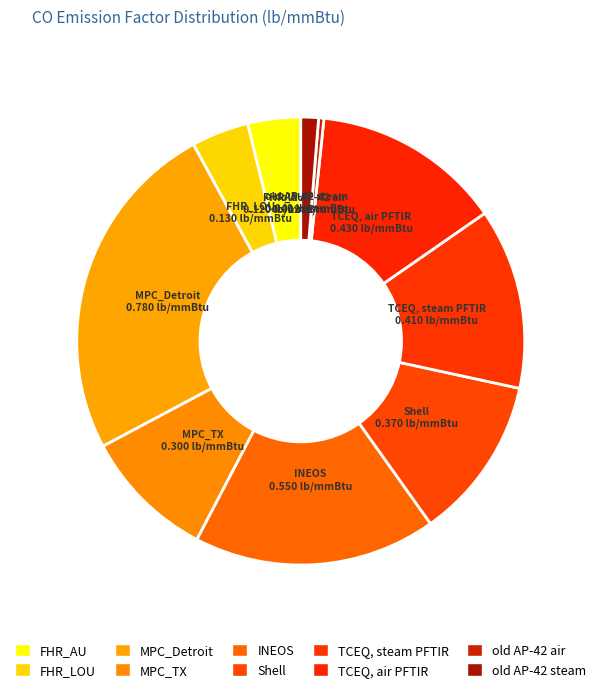

What portion of the pie excludes MPC_TX?

90.5%